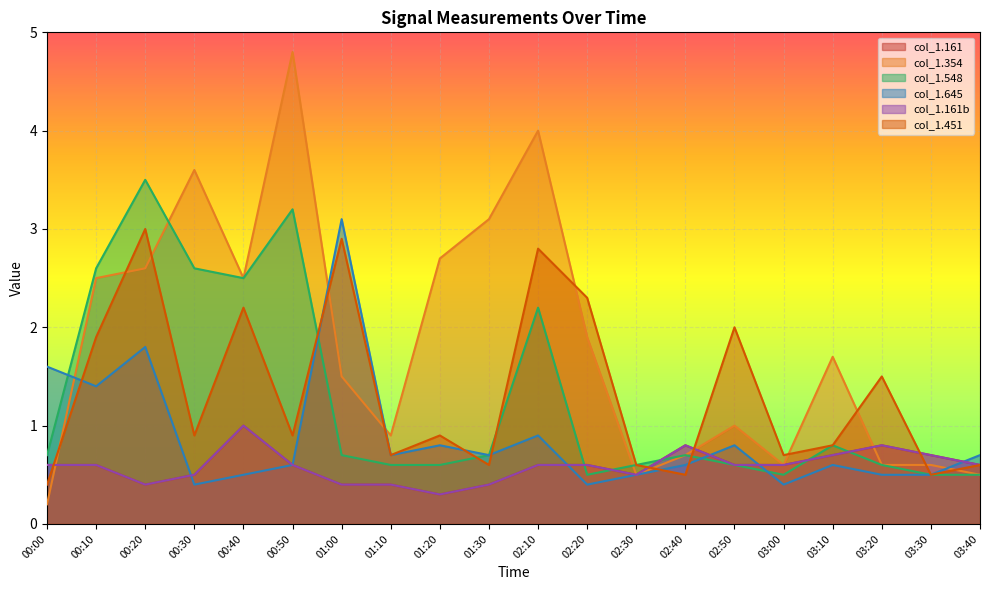

Reading right to left, what are all the values shown in this chart?

1.161: 0.6	0.7	0.8	0.7	0.6	0.6	0.8	0.5	0.6	0.6	0.4	0.3	0.4	0.4	0.6	1.0	0.5	0.4	0.6	0.6
1.354: 0.5	0.6	0.6	1.7	0.6	1.0	0.7	0.5	1.9	4.0	3.1	2.7	0.9	1.5	4.8	2.5	3.6	2.6	2.5	0.2
1.548: 0.5	0.5	0.6	0.8	0.5	0.6	0.7	0.6	0.5	2.2	0.7	0.6	0.6	0.7	3.2	2.5	2.6	3.5	2.6	0.7
1.645: 0.7	0.5	0.5	0.6	0.4	0.8	0.6	0.5	0.4	0.9	0.7	0.8	0.7	3.1	0.6	0.5	0.4	1.8	1.4	1.6
1.161b: 0.6	0.7	0.8	0.7	0.6	0.6	0.8	0.5	0.6	0.6	0.4	0.3	0.4	0.4	0.6	1.0	0.5	0.4	0.6	0.6
1.451: 0.6	0.5	1.5	0.8	0.7	2.0	0.5	0.6	2.3	2.8	0.6	0.9	0.7	2.9	0.9	2.2	0.9	3.0	1.9	0.4